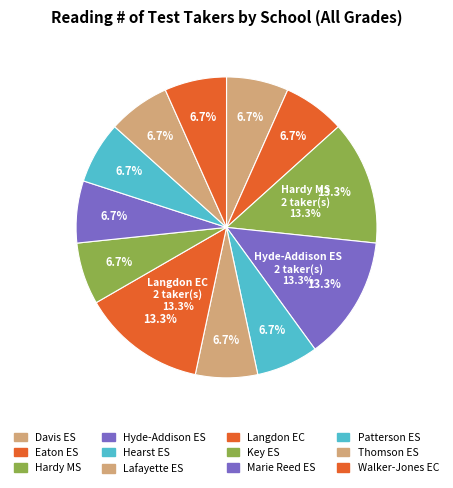

Does any single category account for the majority?

No